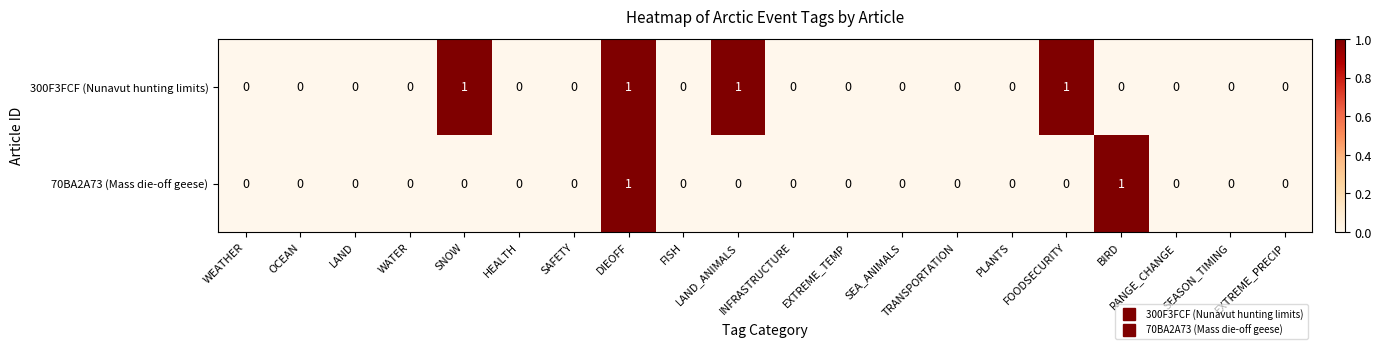

Which series has the largest total across all categories?

300F3FCF (Nunavut hunting limits)